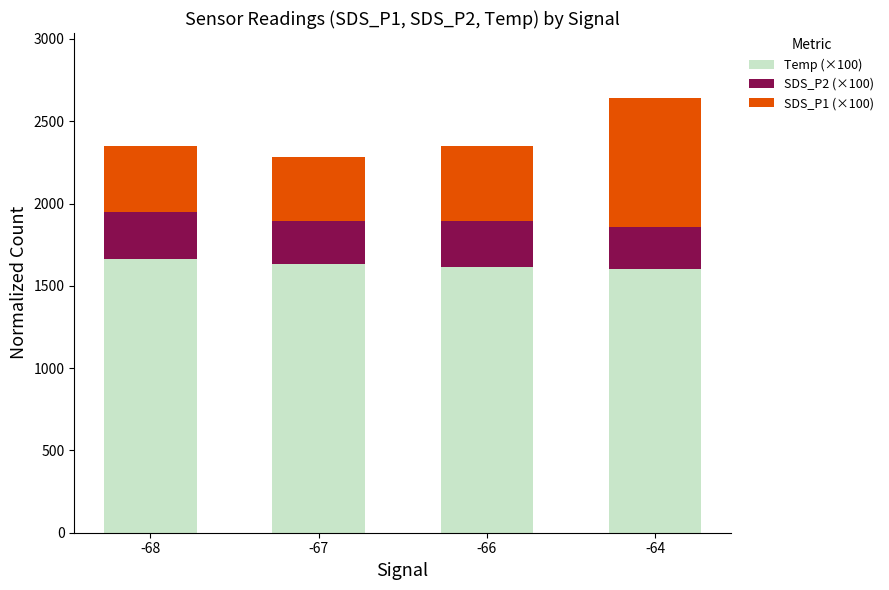

What is the minimum value for Temp (×100)?

1600.0